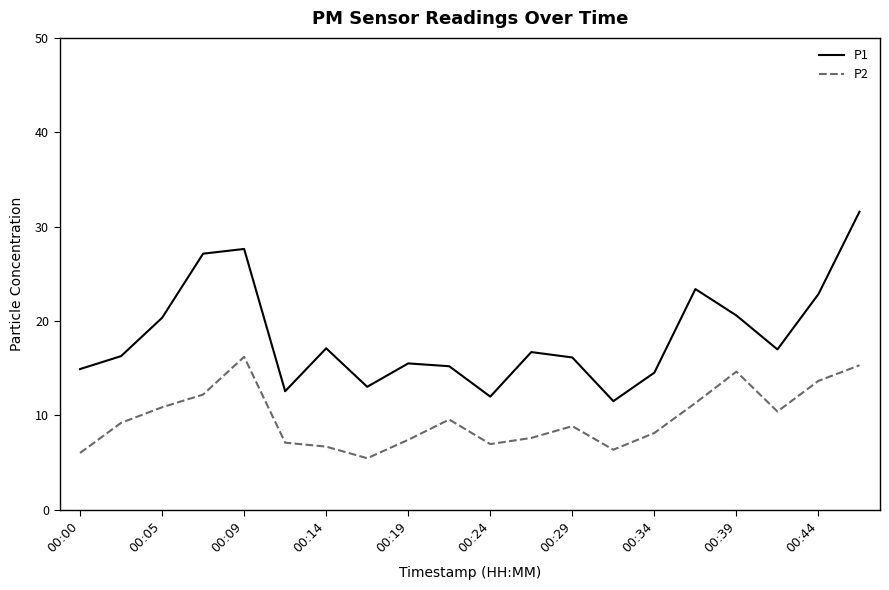

What is the smallest value displayed?

5.5